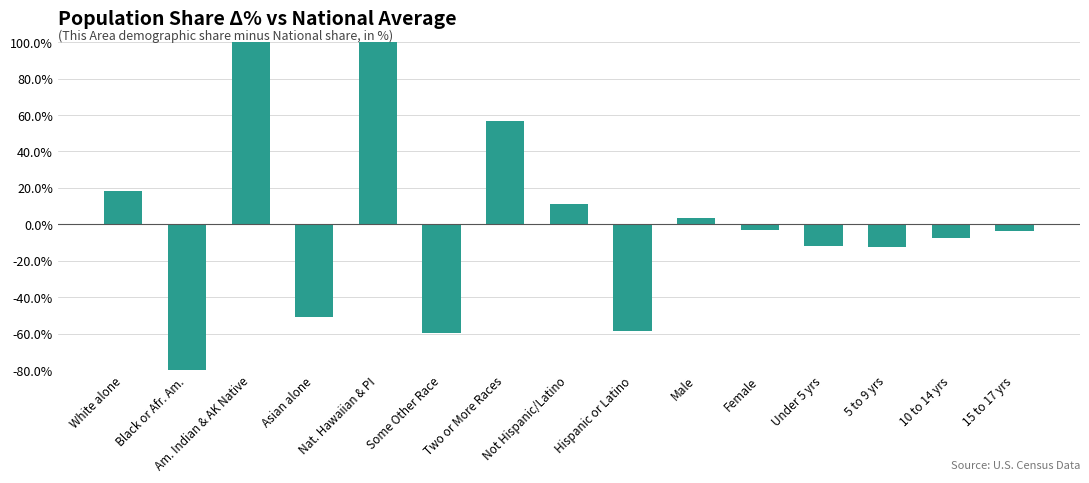

List the labels in order of value, largest first.

Nat. Hawaiian & PI, Am. Indian & AK Native, Two or More Races, White alone, Not Hispanic/Latino, Male, Female, 15 to 17 yrs, 10 to 14 yrs, Under 5 yrs, 5 to 9 yrs, Asian alone, Hispanic or Latino, Some Other Race, Black or Afr. Am.